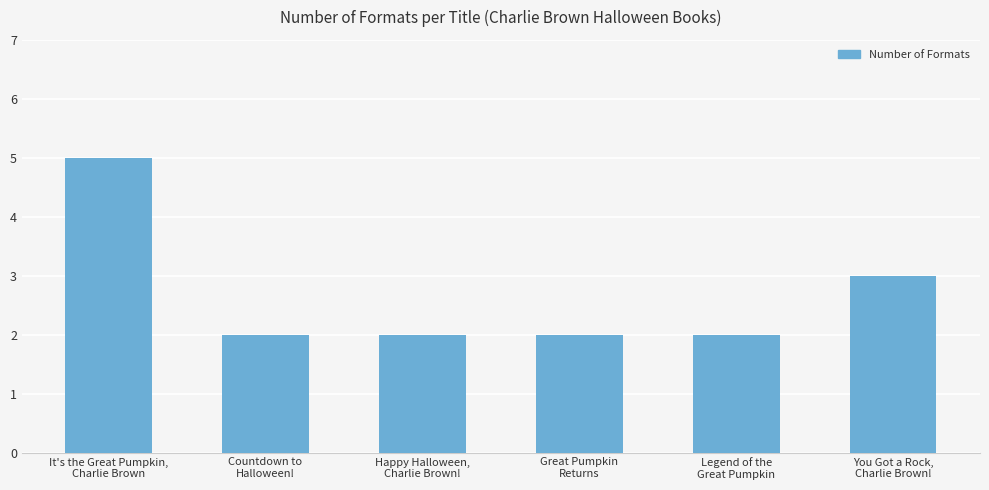

What is the minimum value shown in the chart?

2